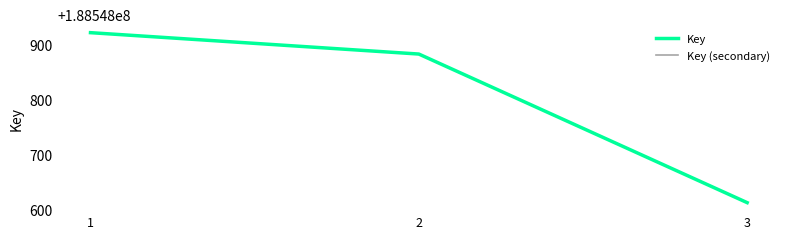

List the labels in order of Key (secondary) value, largest first.

1, 2, 3